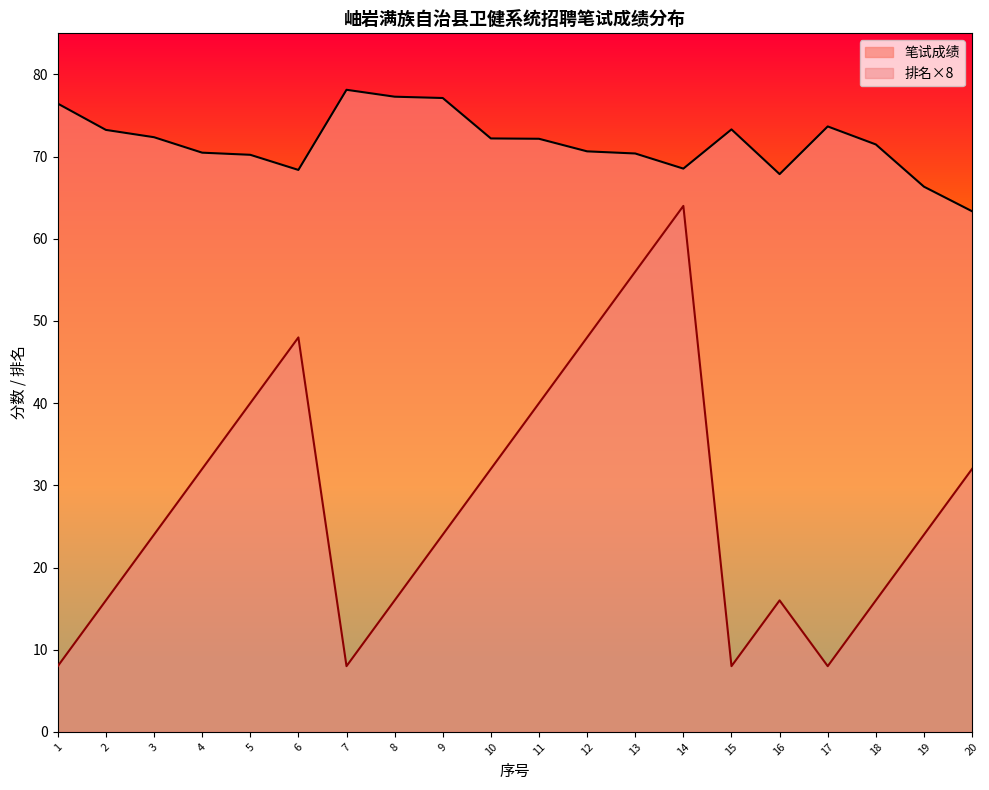

Reading left to right, list all the values displayed in this chart.

笔试成绩: 1=76.5	2=73.2	3=72.4	4=70.5	5=70.2	6=68.4	7=78.1	8=77.3	9=77.1	10=72.2	11=72.2	12=70.6	13=70.4	14=68.5	15=73.3	16=67.9	17=73.7	18=71.5	19=66.3	20=63.4
排名: 1=8.0	2=16.0	3=24.0	4=32.0	5=40.0	6=48.0	7=8.0	8=16.0	9=24.0	10=32.0	11=40.0	12=48.0	13=56.0	14=64.0	15=8.0	16=16.0	17=8.0	18=16.0	19=24.0	20=32.0